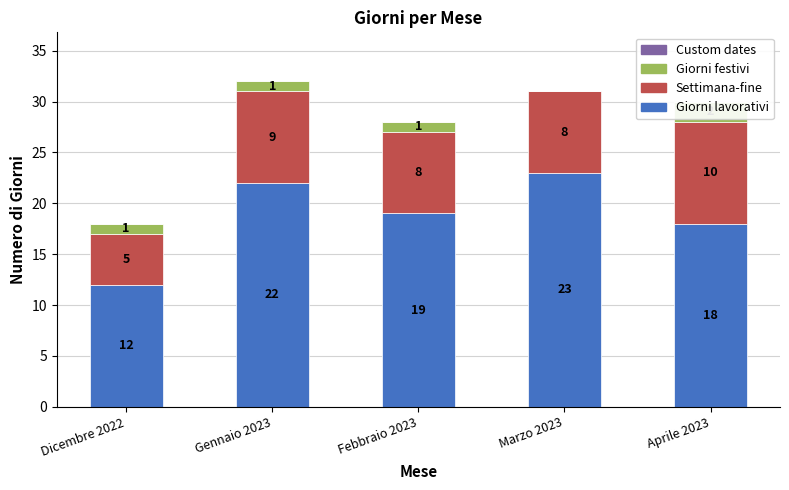

What is the value of the Settimana-fine bar at the 2nd from the left?

9